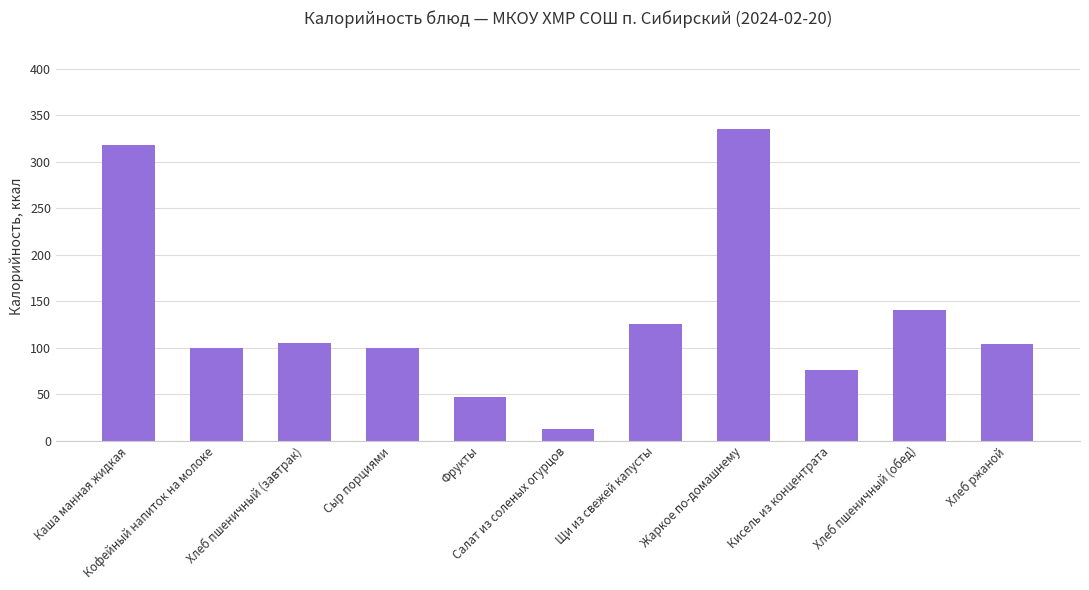

What is the label of the 5th bar from the right?

Щи из свежей капусты